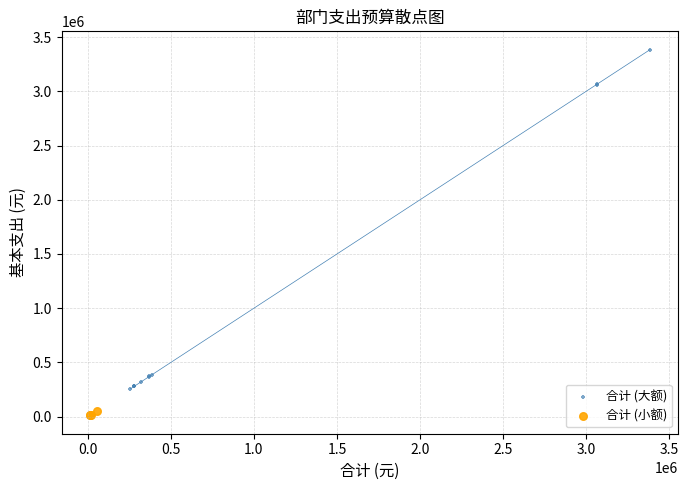

Which series contains the lowest Y value?

合计 (小额)